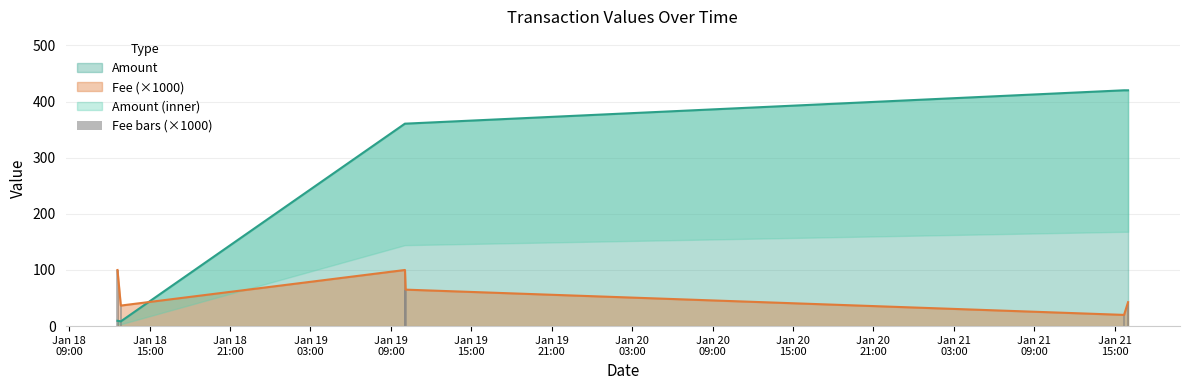

What is the minimum value shown in the chart?

20.0